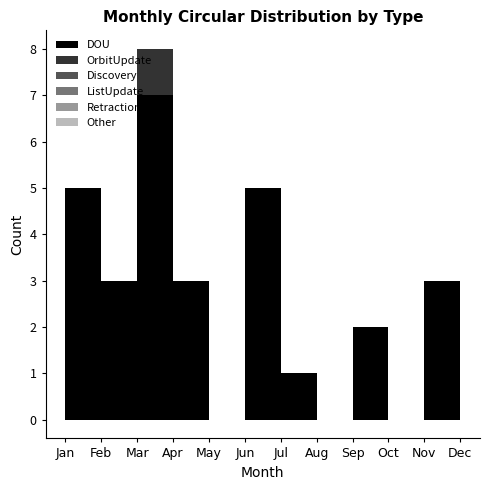

True or false: DOU has a value of -3 at May.

False